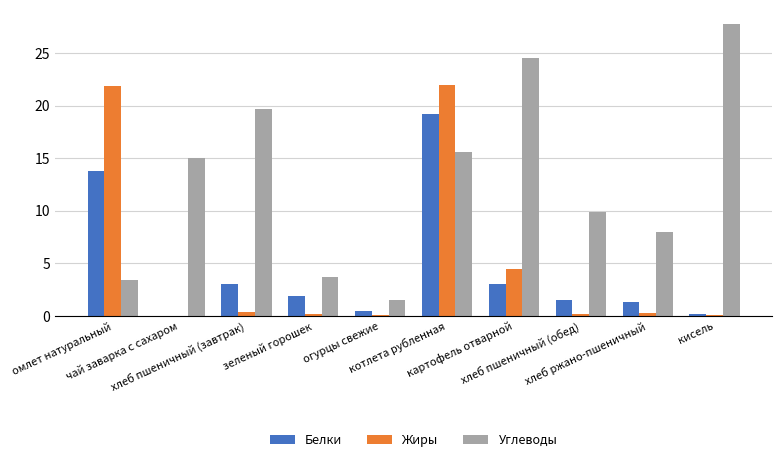

The value of Жиры at огурцы свежие is 0.1. True or false?

True